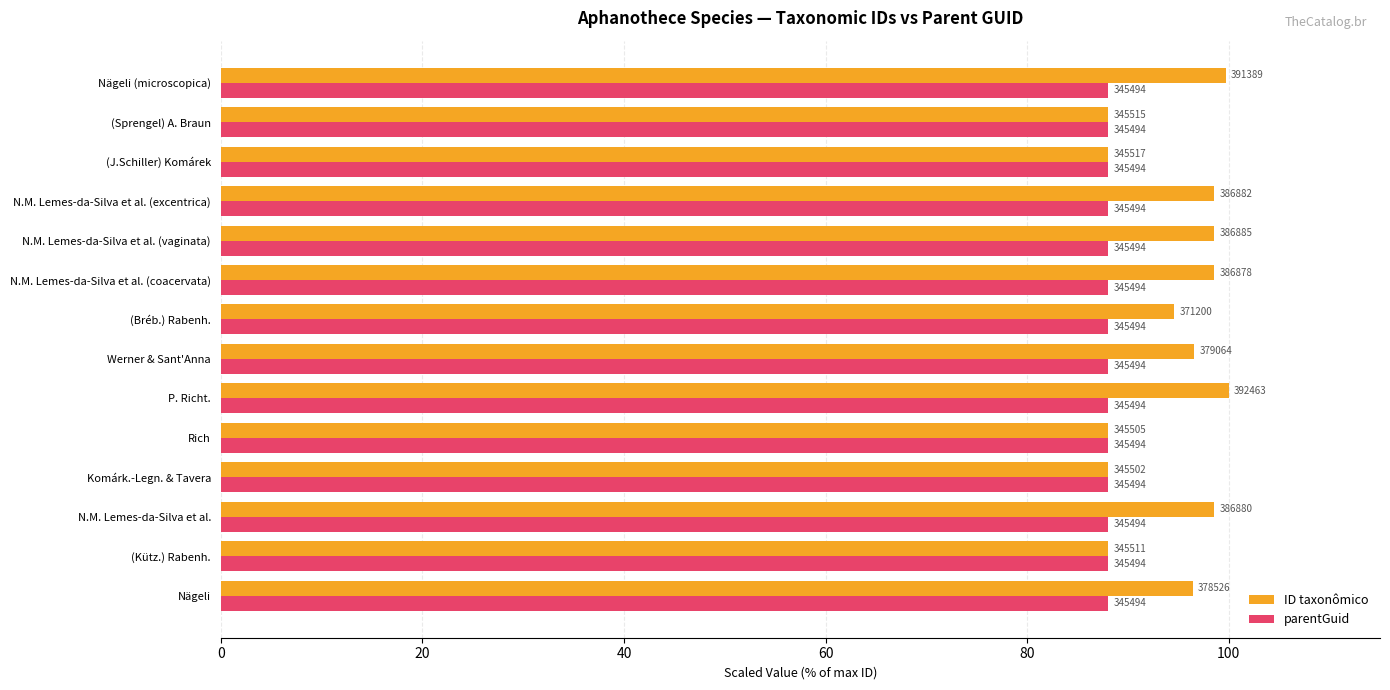

What are all the series names shown in the legend?

ID taxonômico, parentGuid